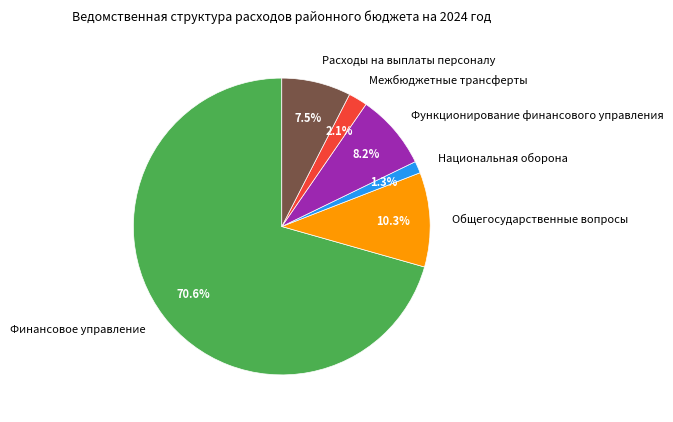

To the nearest percent, what is the average slice percentage?

17%